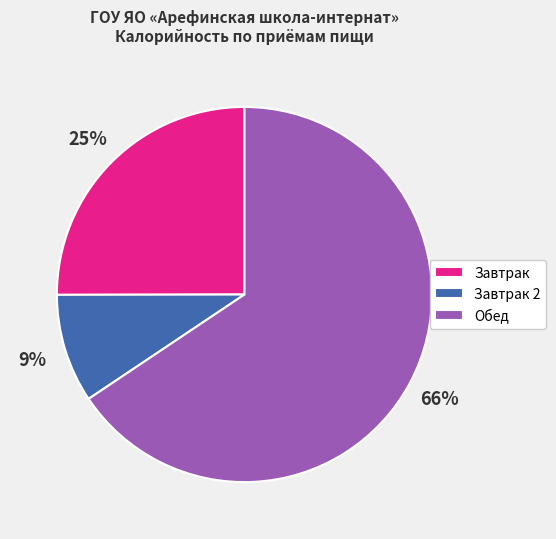

Which has a higher value, Завтрак or Завтрак 2?

Завтрак